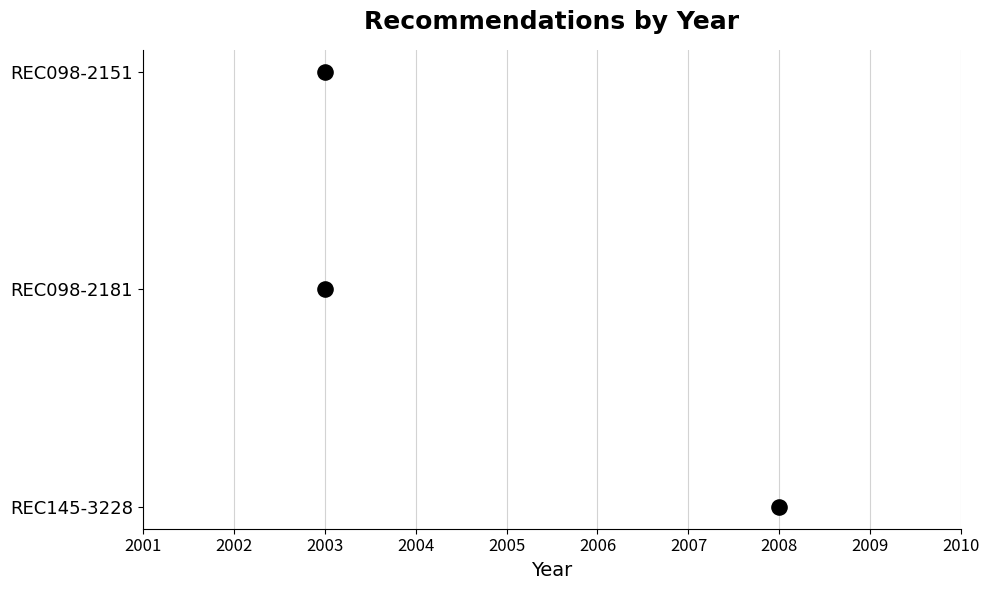

Which has a higher value, 2003 or 2003?

2003